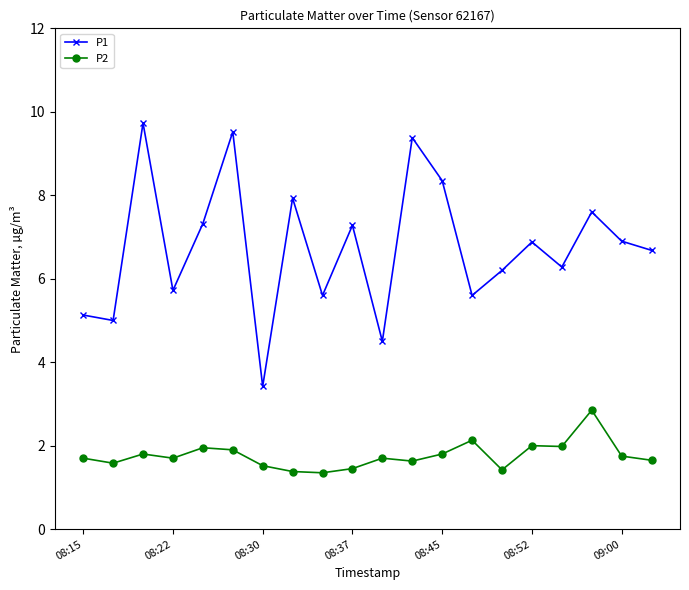

How many lines are shown in the chart?

2